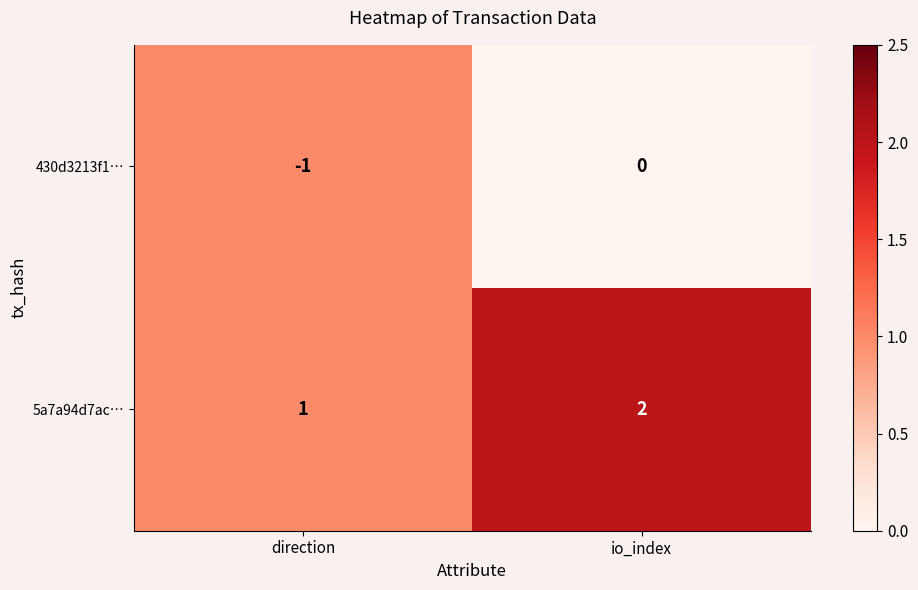

The value of 5a7a94d7ac… at direction is 1. True or false?

True